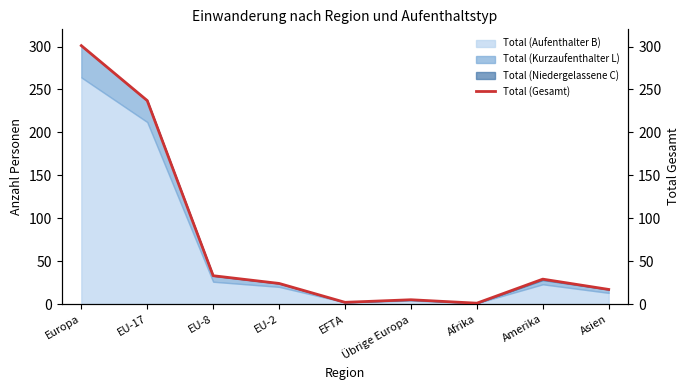

Between EFTA and EU-2, which is larger?

EU-2